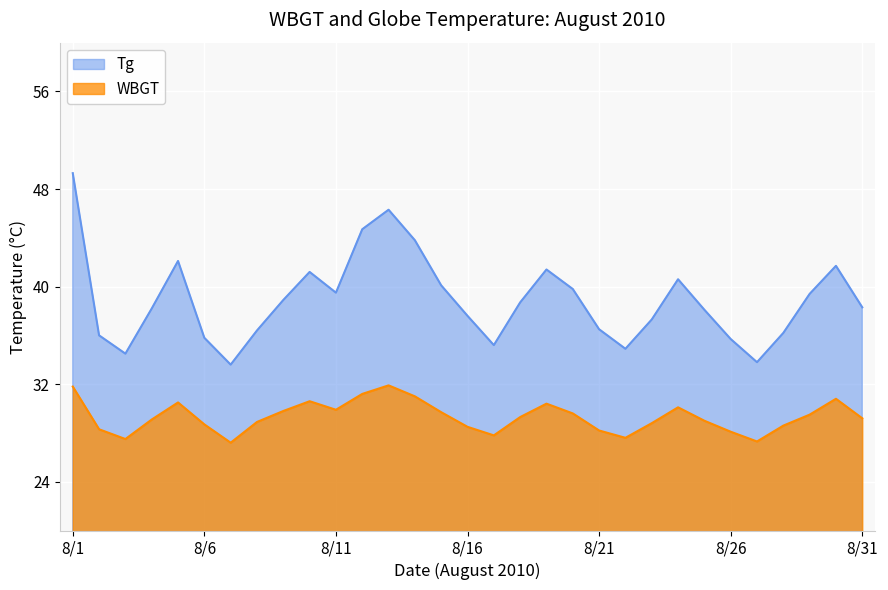

Reading left to right, what are all the values shown in this chart?

Tg: 49.3	36.0	34.5	38.2	42.1	35.8	33.6	36.4	38.9	41.2	39.5	44.7	46.3	43.8	40.1	37.6	35.2	38.7	41.4	39.8	36.5	34.9	37.3	40.6	38.1	35.7	33.8	36.2	39.4	41.7	38.3
WBGT: 31.8	28.3	27.5	29.1	30.5	28.7	27.2	28.9	29.8	30.6	29.9	31.2	31.9	31.0	29.7	28.5	27.8	29.3	30.4	29.6	28.2	27.6	28.8	30.1	29.0	28.1	27.3	28.6	29.5	30.8	29.2